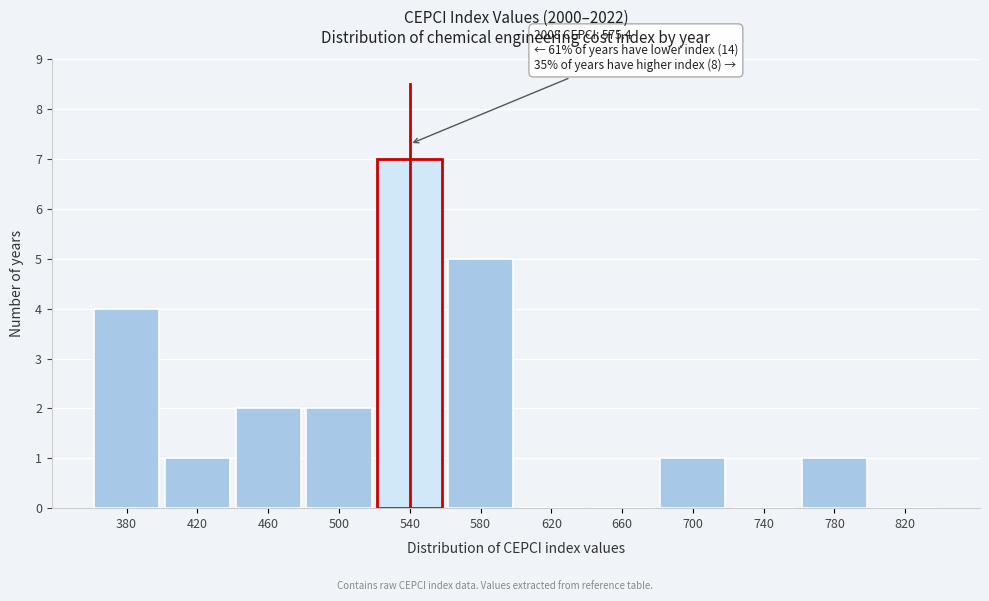

Reading left to right, transcribe all the data shown in this chart.

380=4	420=1	460=2	500=2	540=7	580=5	620=0	660=0	700=1	740=0	780=1	820=0